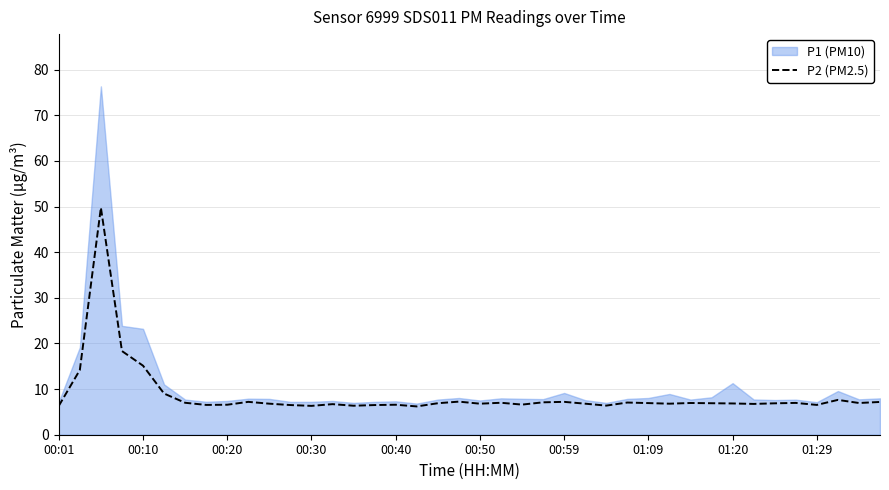

What is the minimum value for P2 (PM2.5)?

6.2